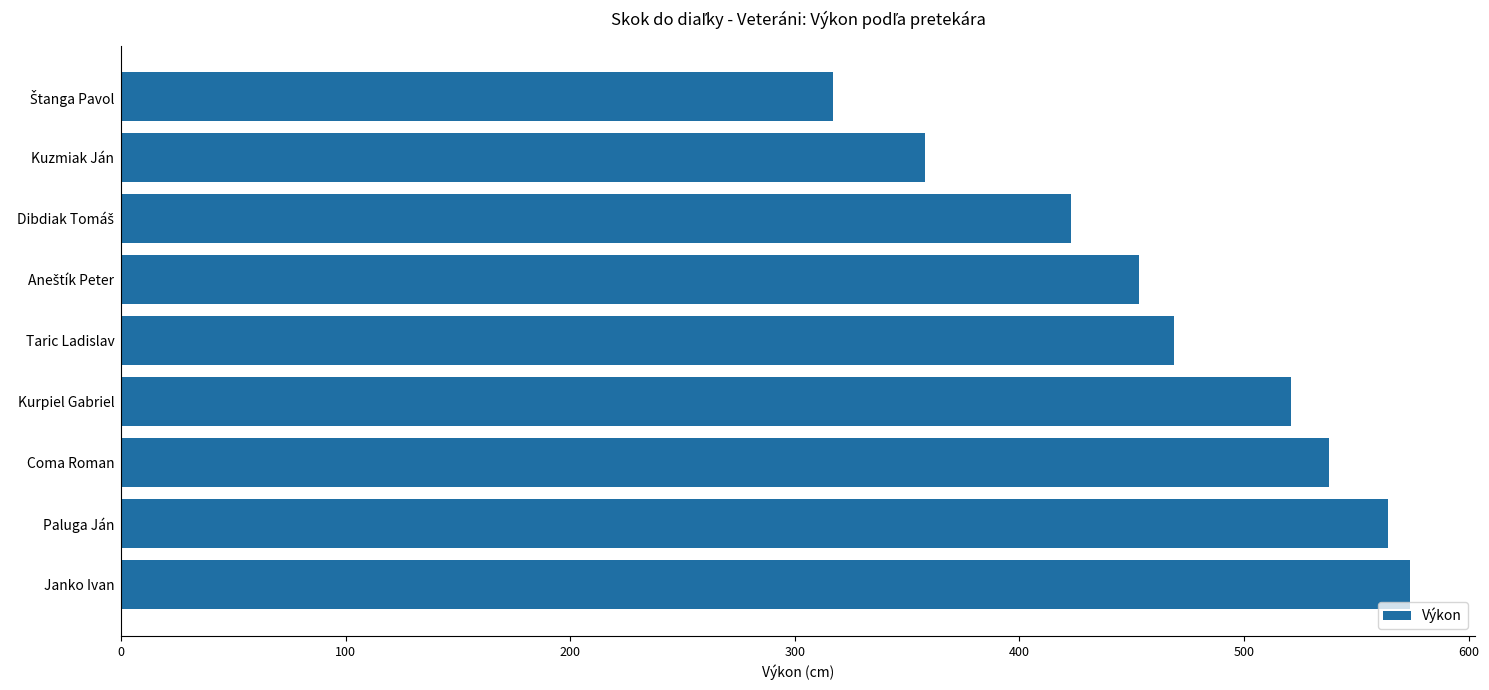

Reading top to bottom, extract all data points from this chart.

317	358	423	453	469	521	538	564	574